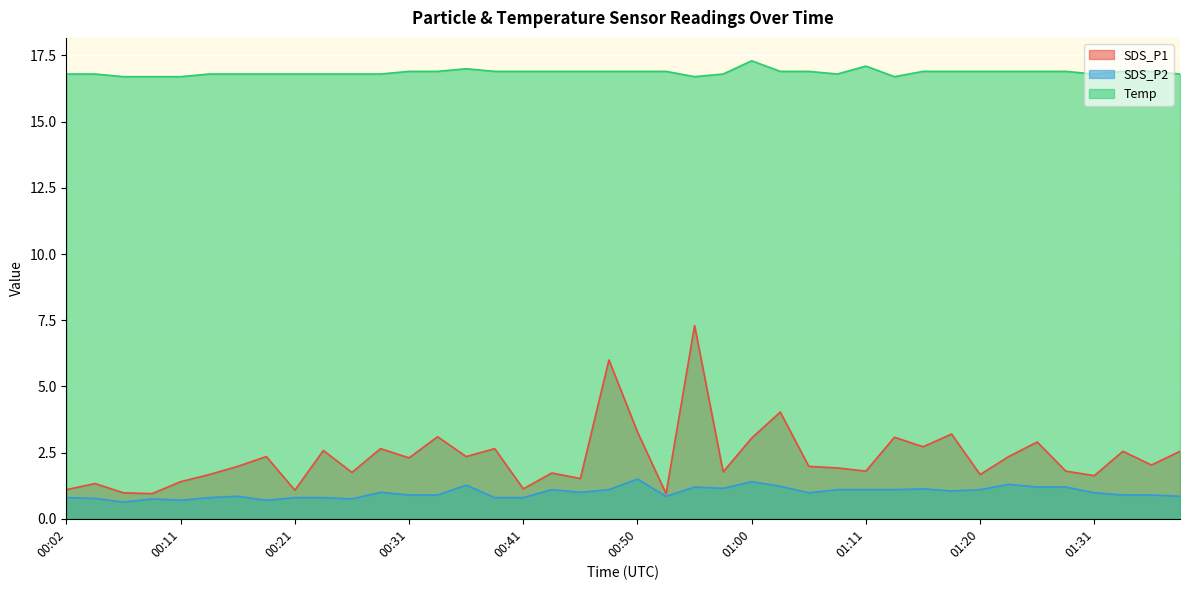

At which category is the sum across all series the highest?

00:55